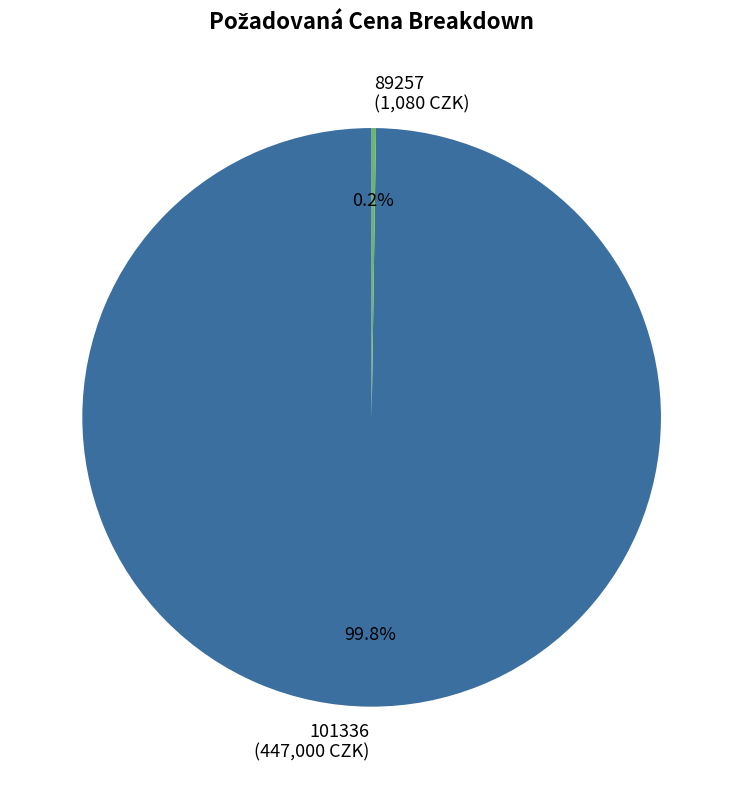

To the nearest percent, what is the difference between the largest and smallest slice percentages?

100%